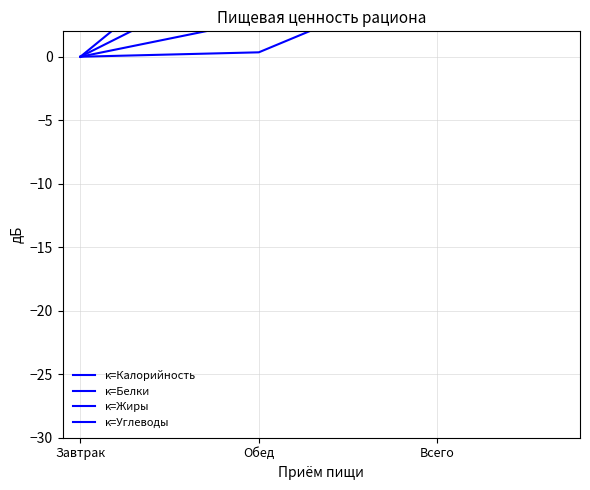

At how many categories does at least one series exceed 12?

1